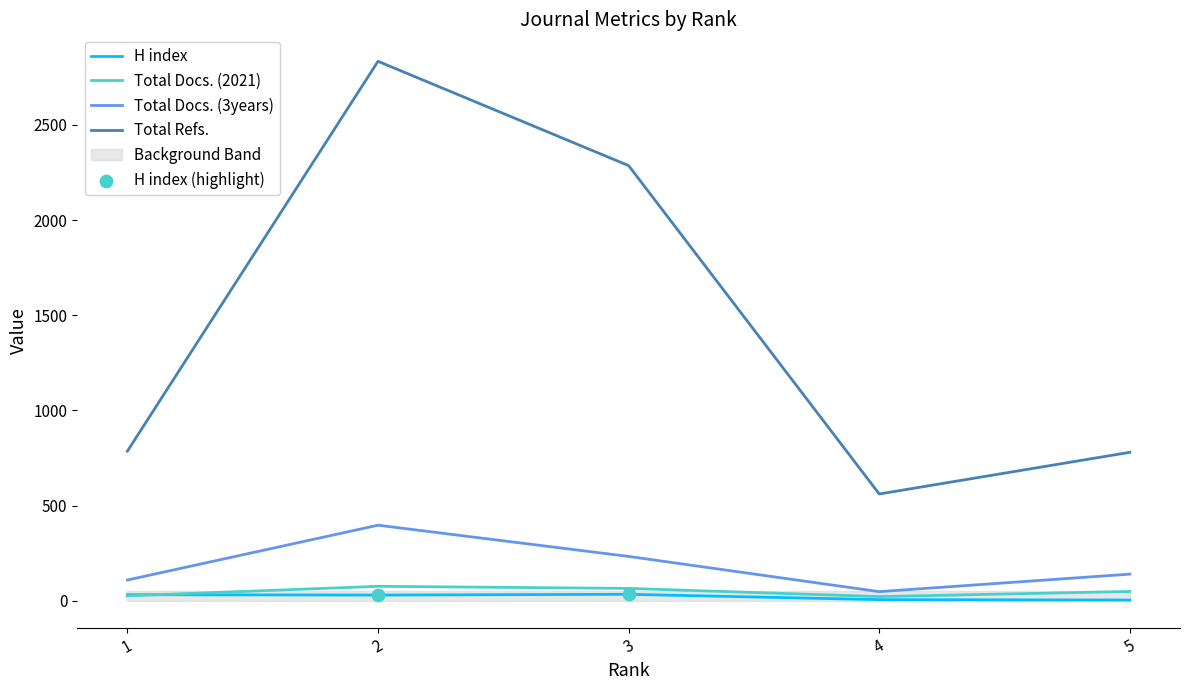

At how many categories does at least one series exceed 329?

5